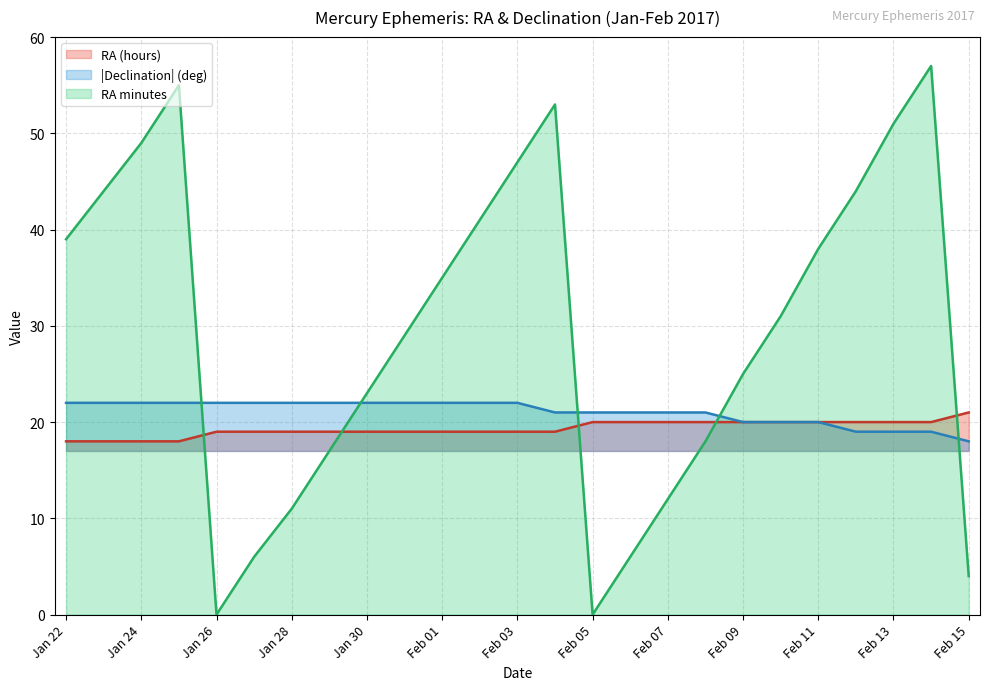

How many data points does each series have?

25